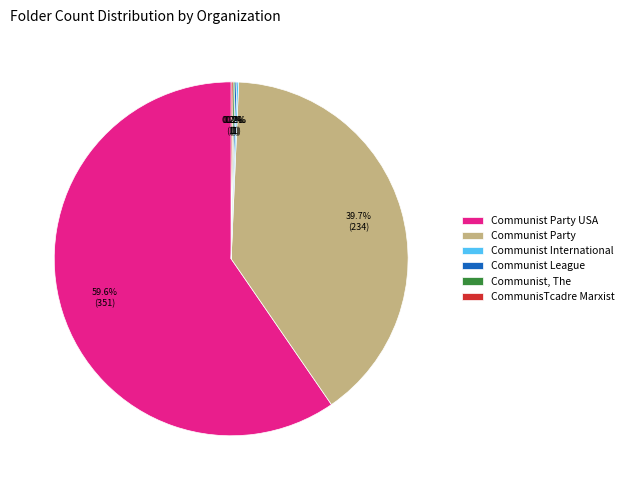

Is there any slice that represents more than half of the pie?

Yes